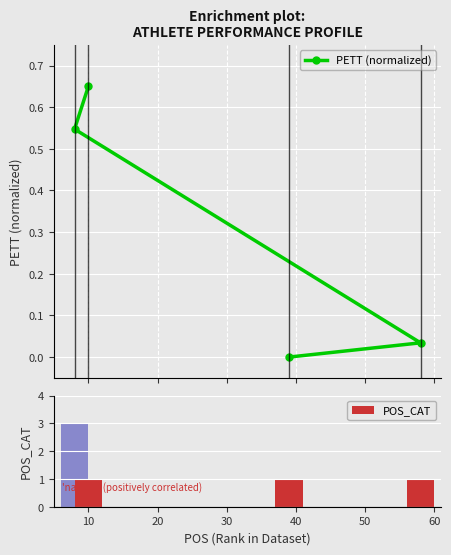

What is the value of the POS_CAT bar at the 1st from the left?

3